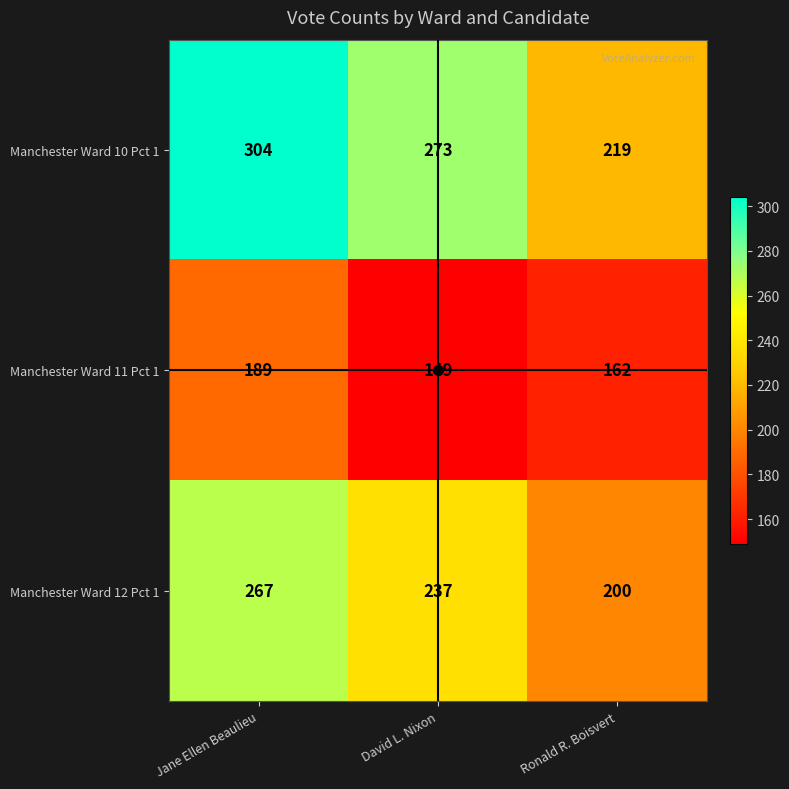

What is the spread (max minus min) of values at Jane Ellen Beaulieu?

115